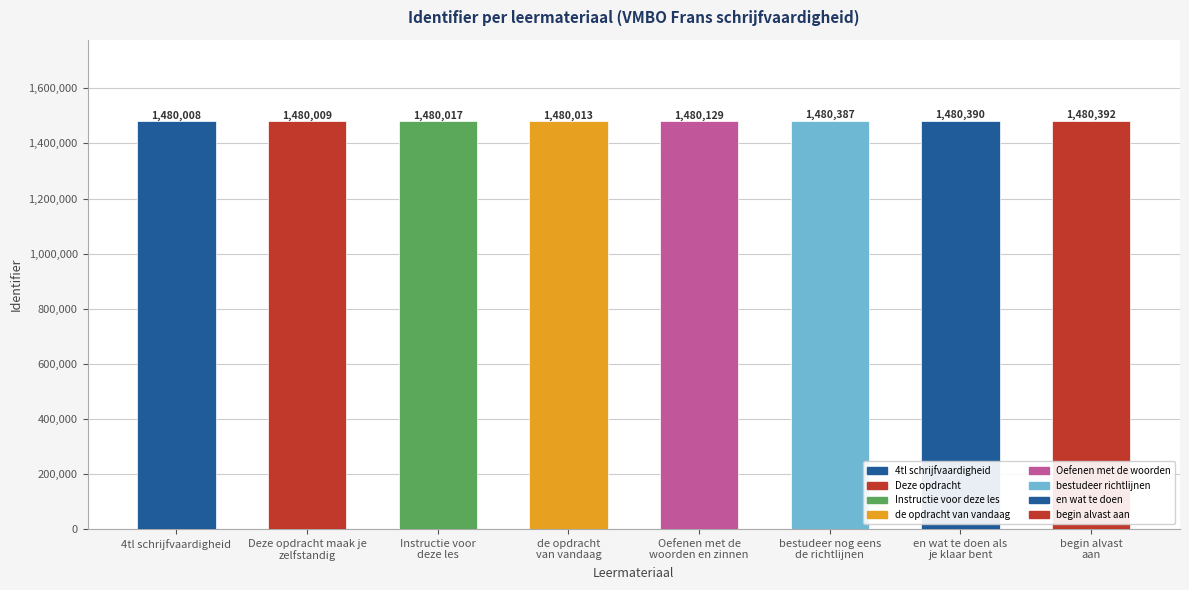

Reading left to right, what are all the values shown in this chart?

1480008	1480009	1480017	1480013	1480129	1480387	1480390	1480392